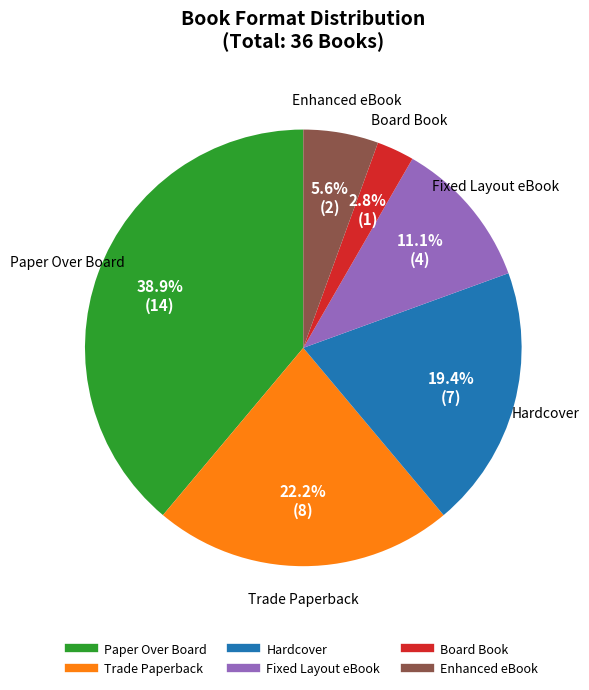

To the nearest percent, what is the average slice percentage?

17%